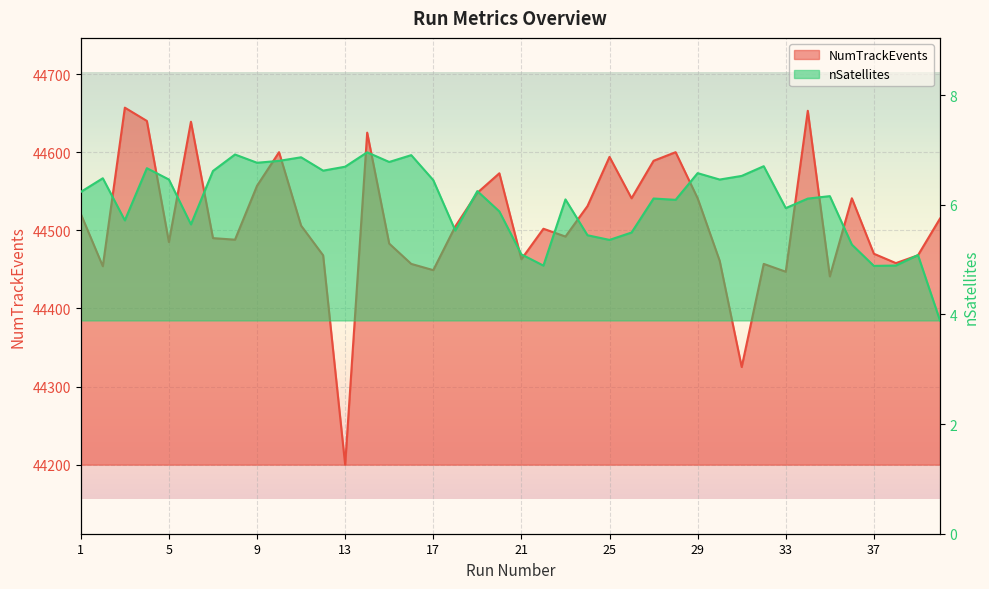

At which category is the sum across all series the highest?

3